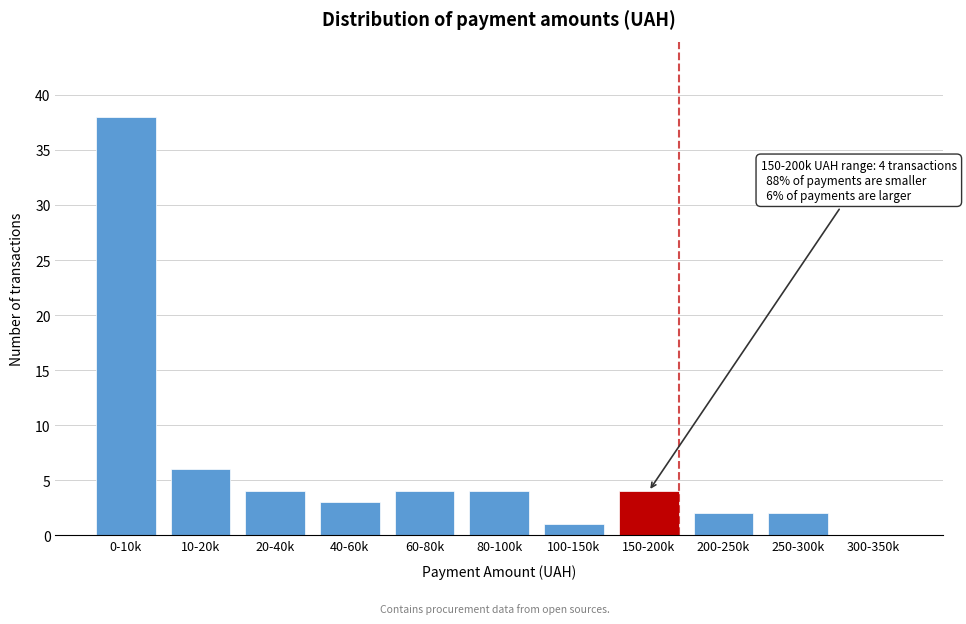

What is the sum of the values at 60-80k and 20-40k?

8